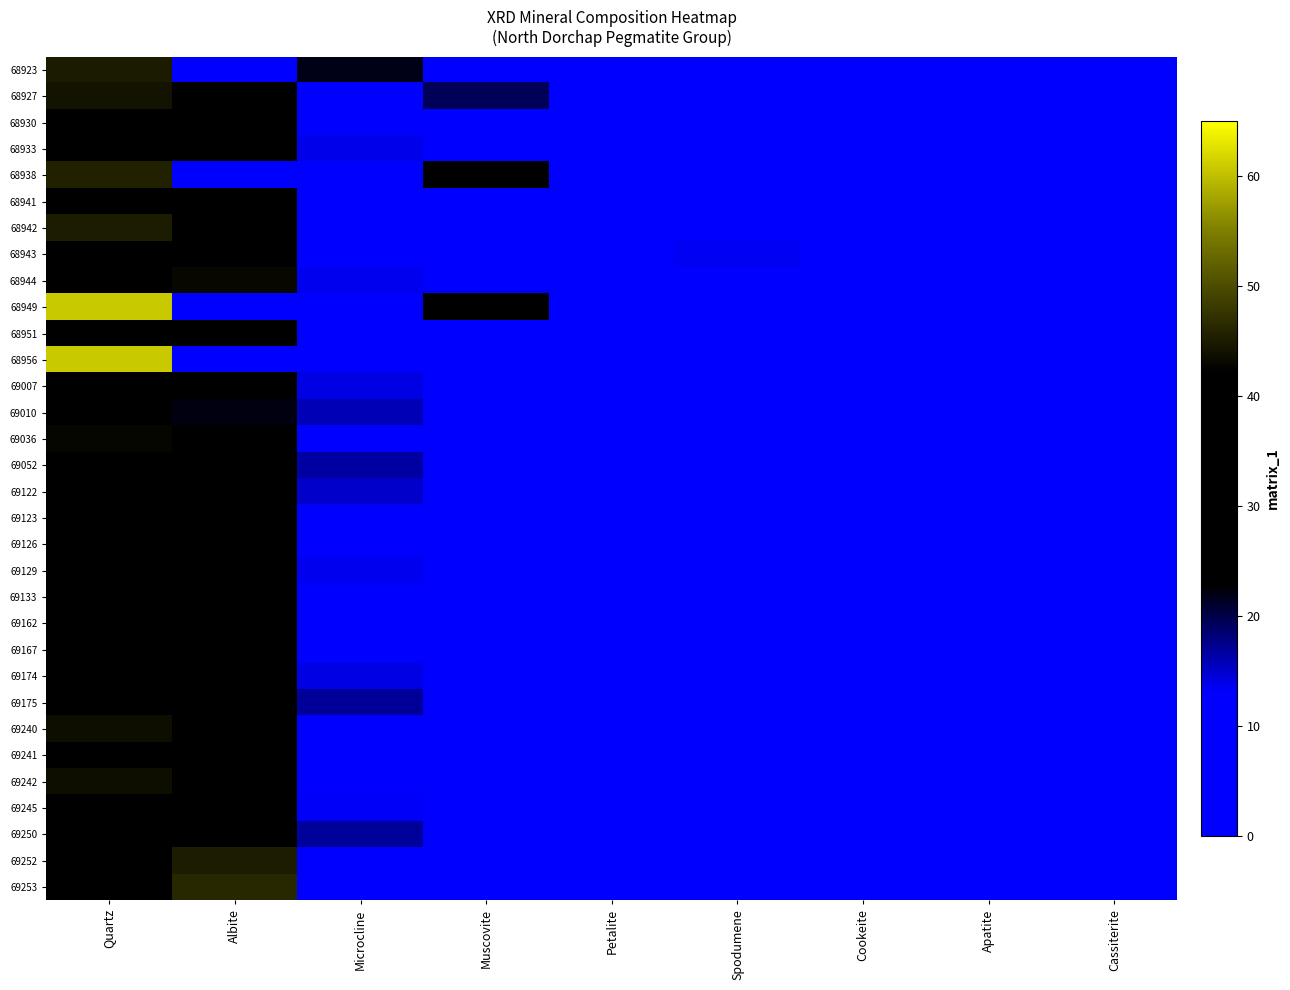

Which has a higher value, Microcline or Cookeite?

Microcline